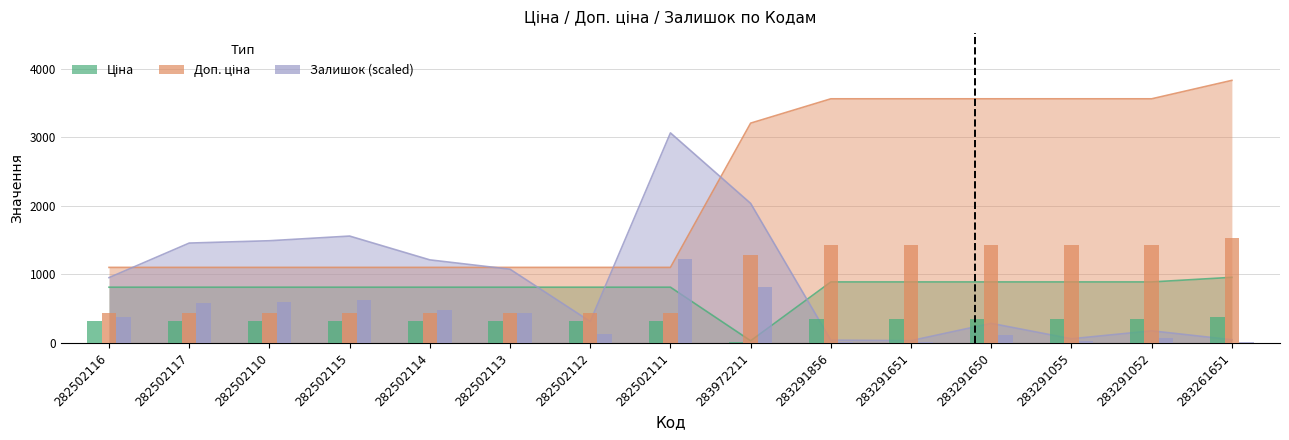

What value does the Залишок series have at 282502112?

313.1